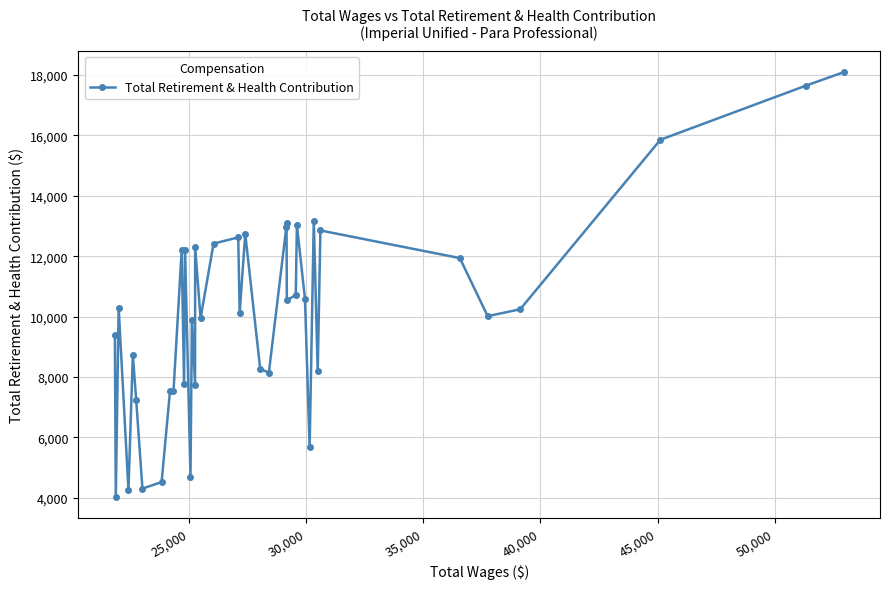

What is the average value?

10089